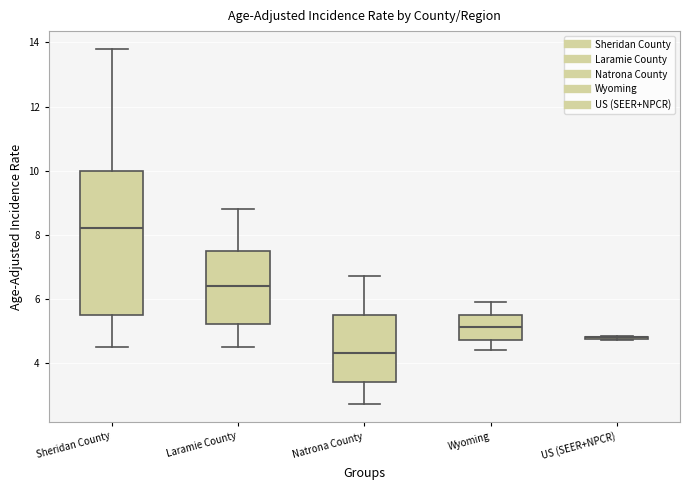

Where is the lower edge of the box for Sheridan County on the y-axis? The values are not printed on the chart, so give them approximately, as read against the axis.

5.6